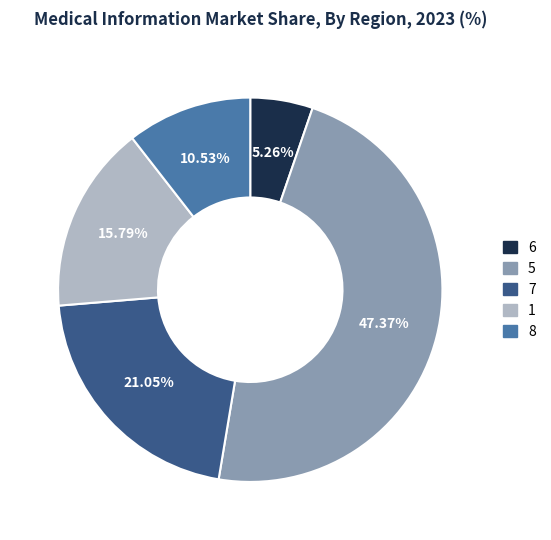

What is the ratio of the value at 5 to the value at 1?

3.0